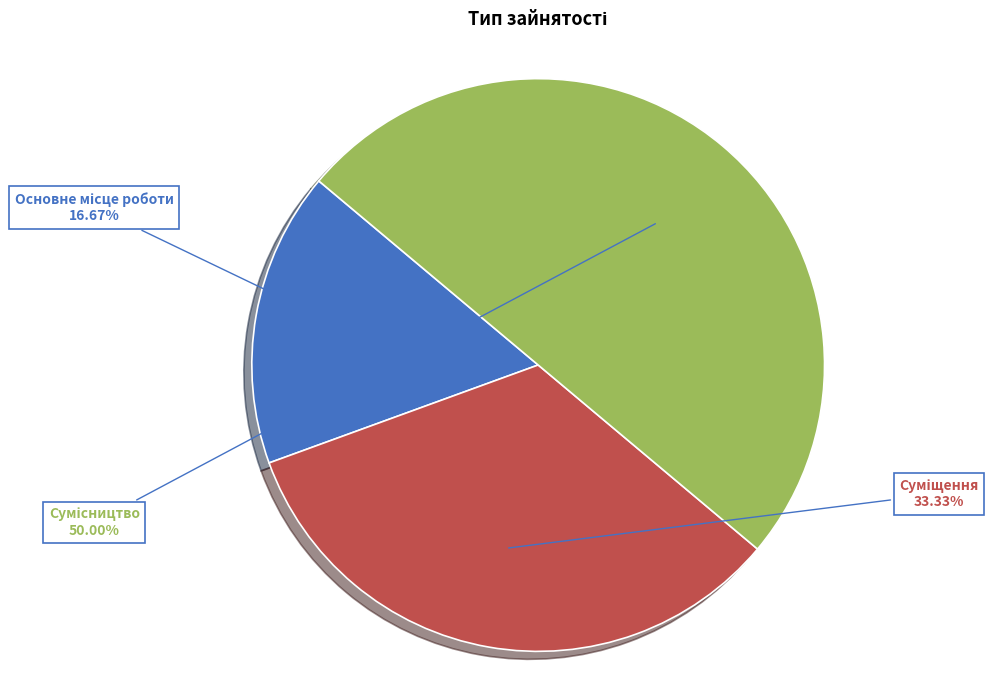

To the nearest percent, what is the difference between the largest and smallest slice percentages?

33%